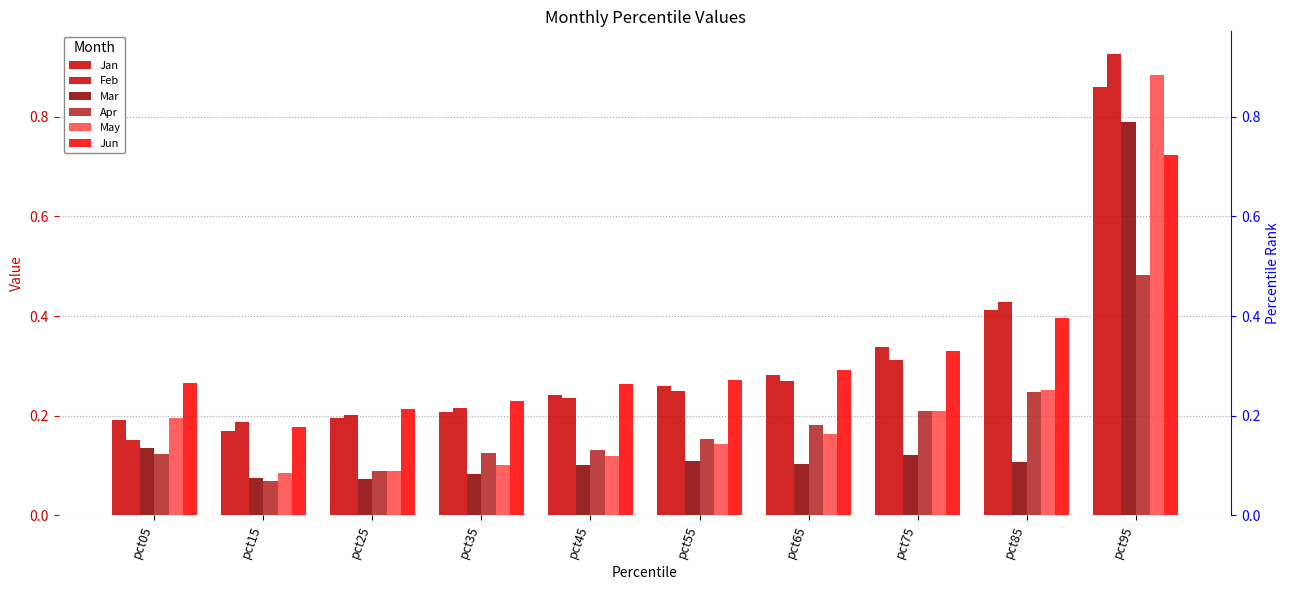

Read the Mar value at pct75.

0.1